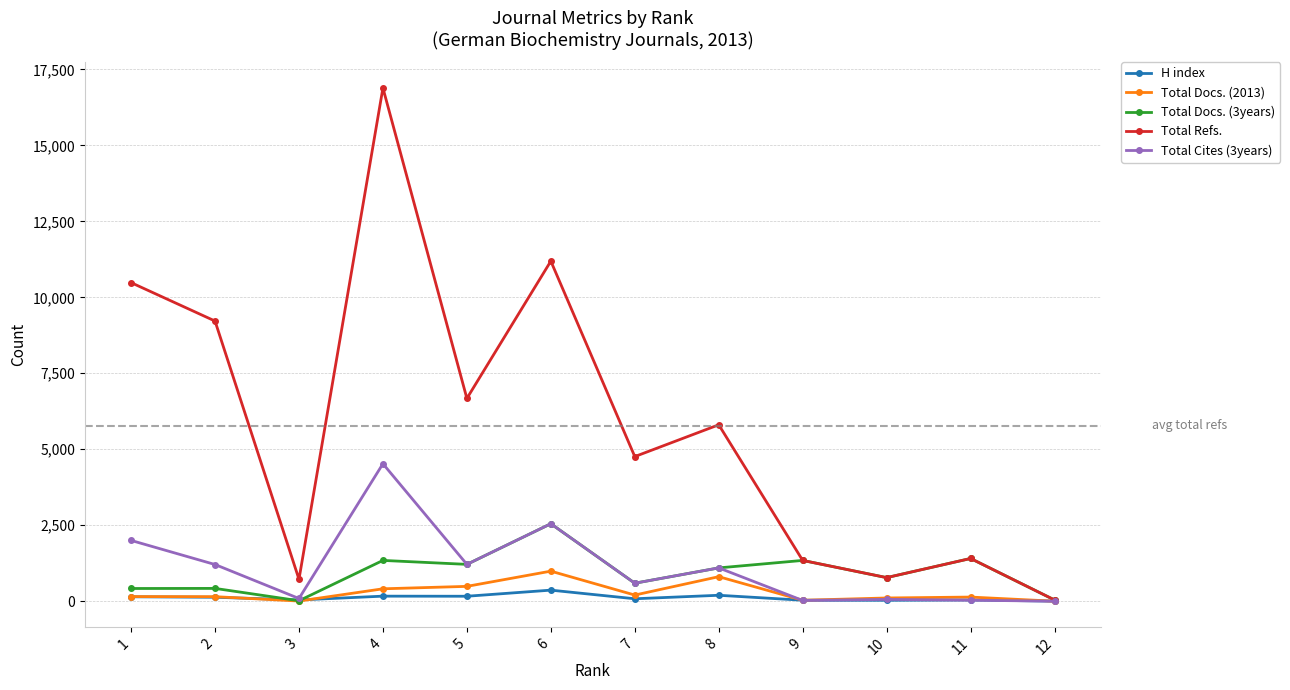

At which category is the sum across all series the highest?

4